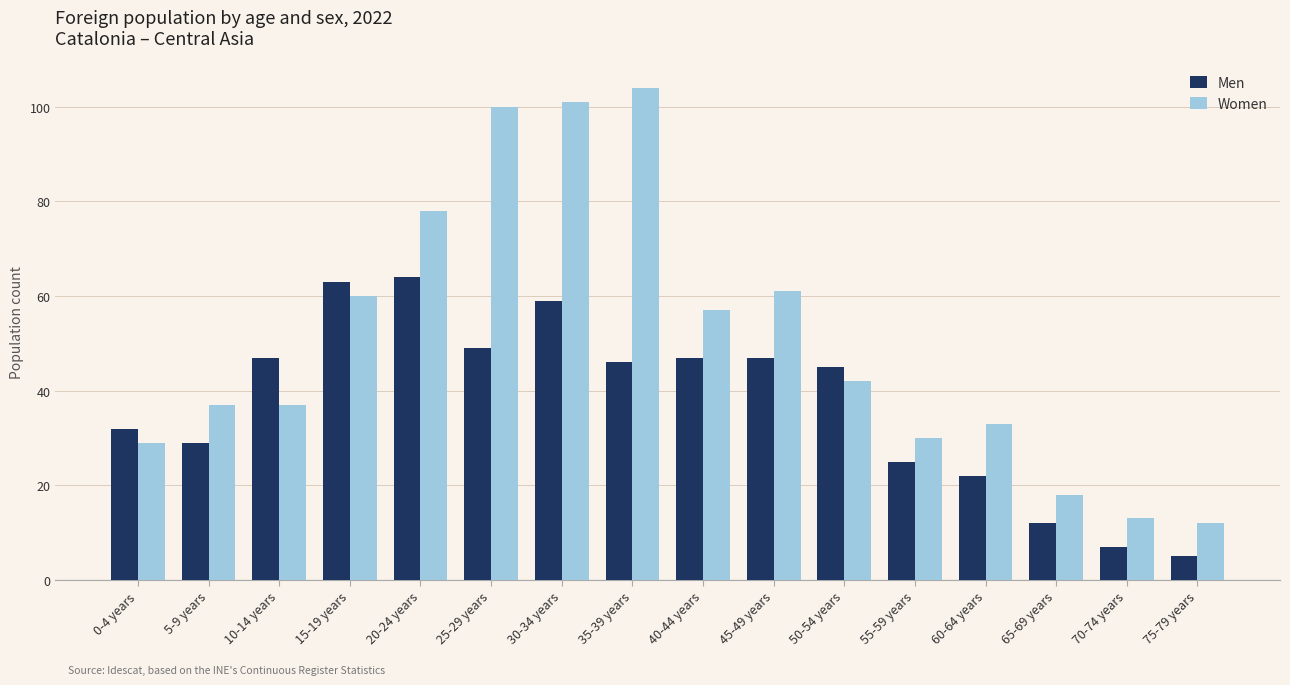

What is the sum of the Women values at 10-14 years and 65-69 years?

55